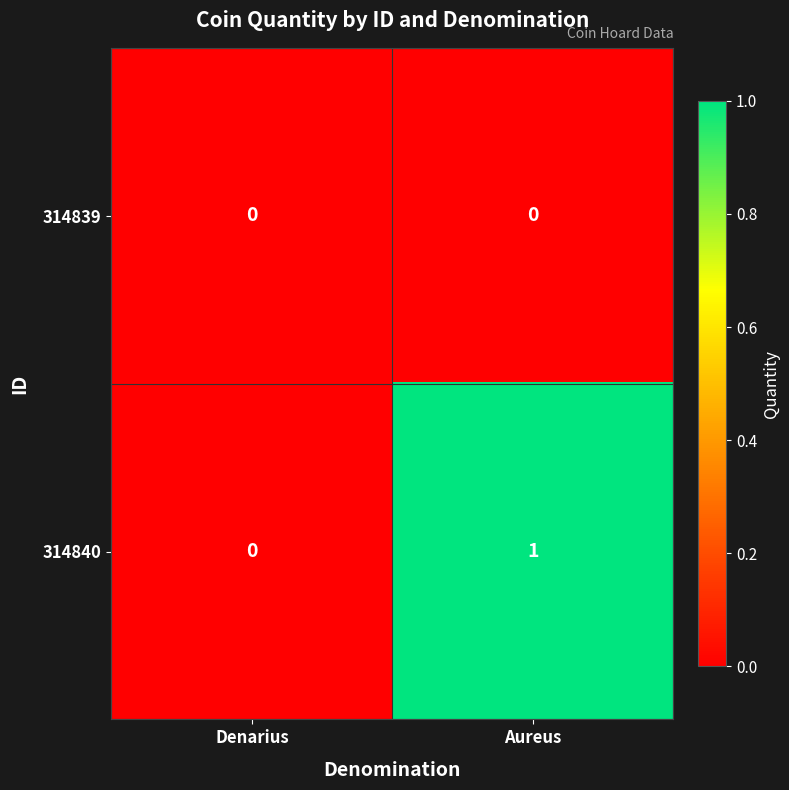

Reading right to left, transcribe all the data shown in this chart.

314839: 0	0
314840: 1	0